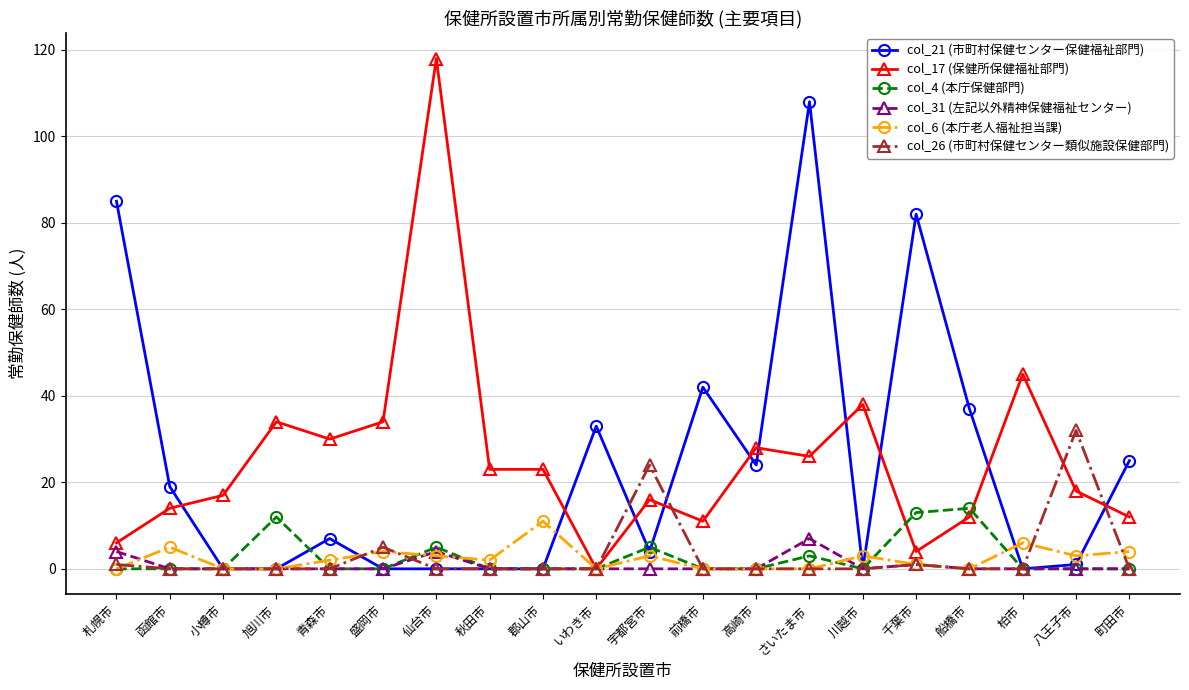

How many distinct data groups are displayed?

6